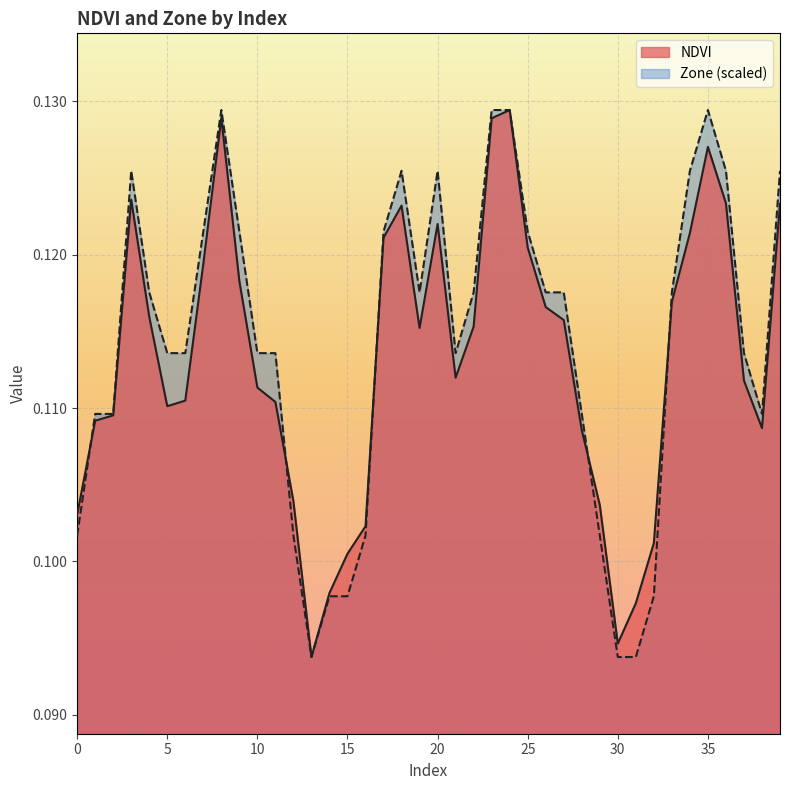

At which category is the sum across all series the highest?

24